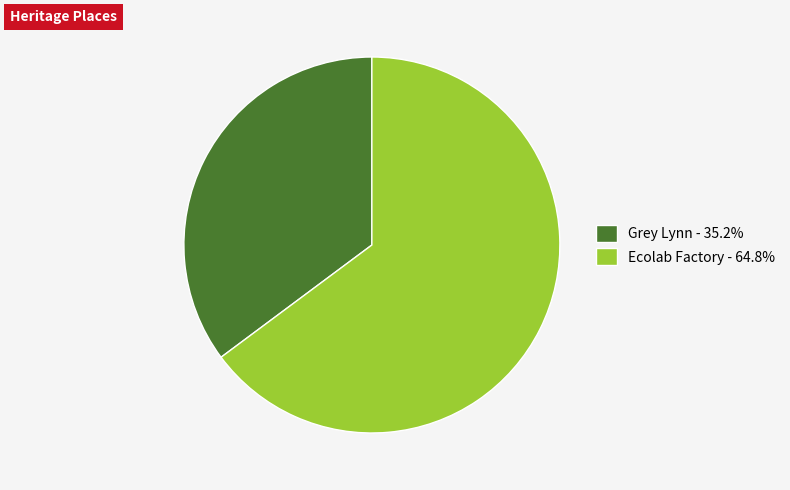

Is the sum of Ecolab Factory - 64.8% and Grey Lynn - 35.2% greater than half?

Yes